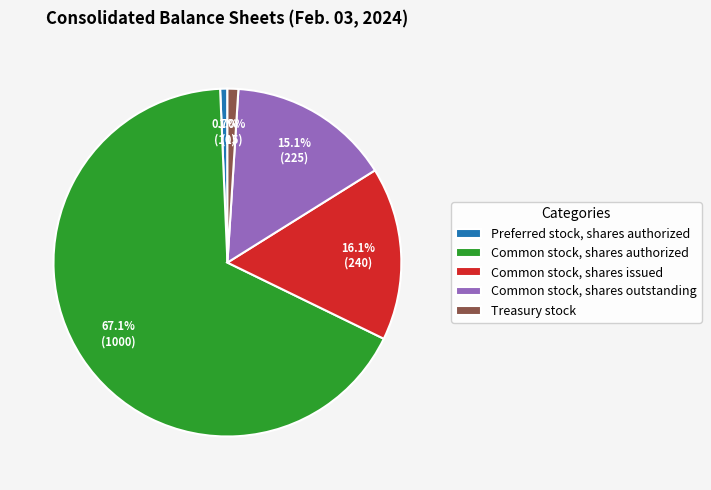

Rank the categories by value from highest to lowest.

Common stock, shares authorized, Common stock, shares issued, Common stock, shares outstanding, Treasury stock, Preferred stock, shares authorized